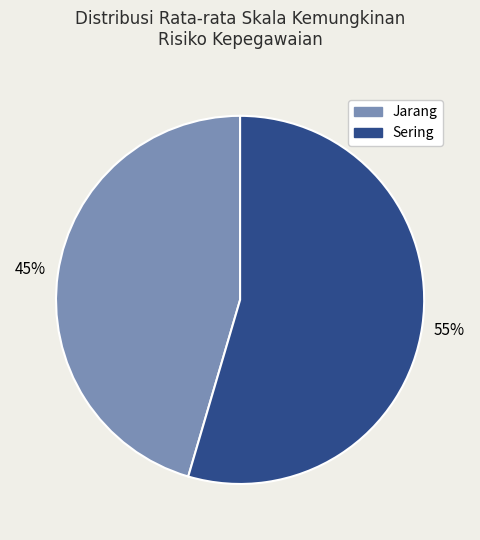

Is there any slice that represents more than half of the pie?

Yes